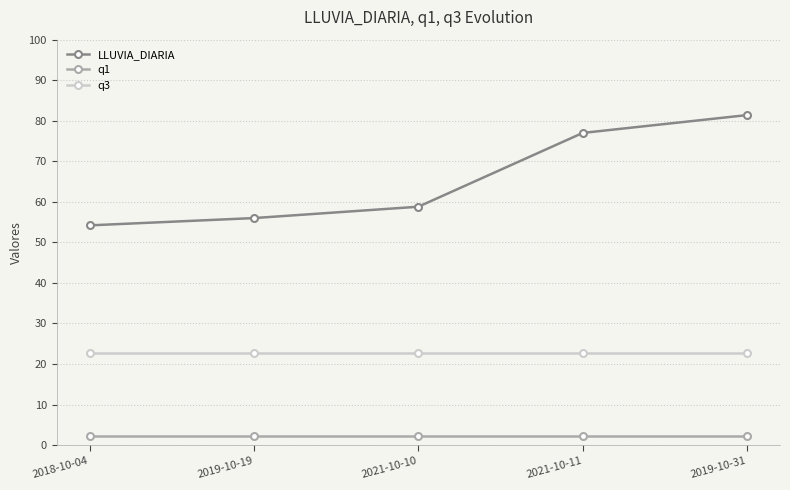

True or false: q1 and q3 intersect in this chart.

False